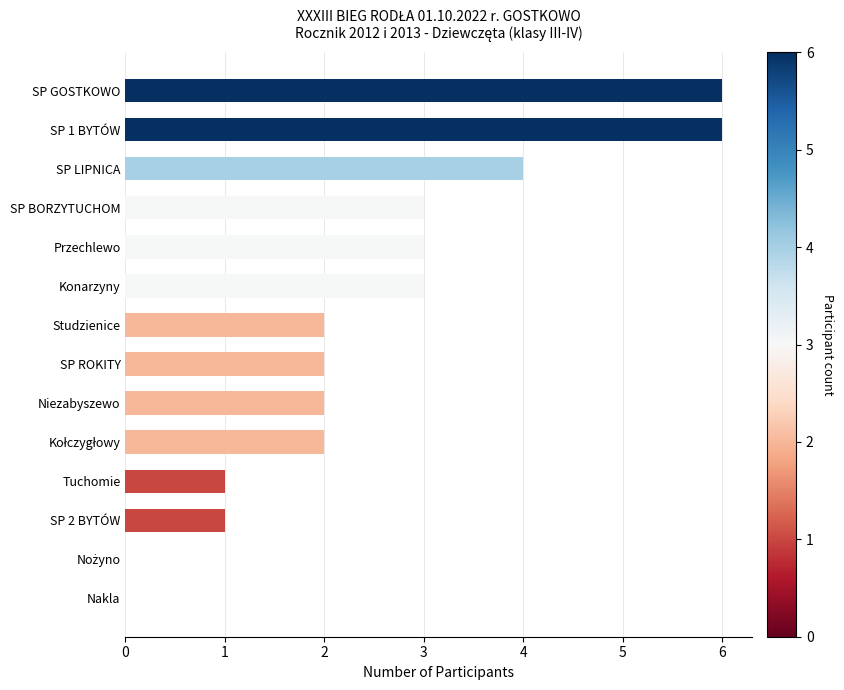

Reading left to right, extract all data points from this chart.

6	6	4	3	3	3	2	2	2	2	1	1	0	0